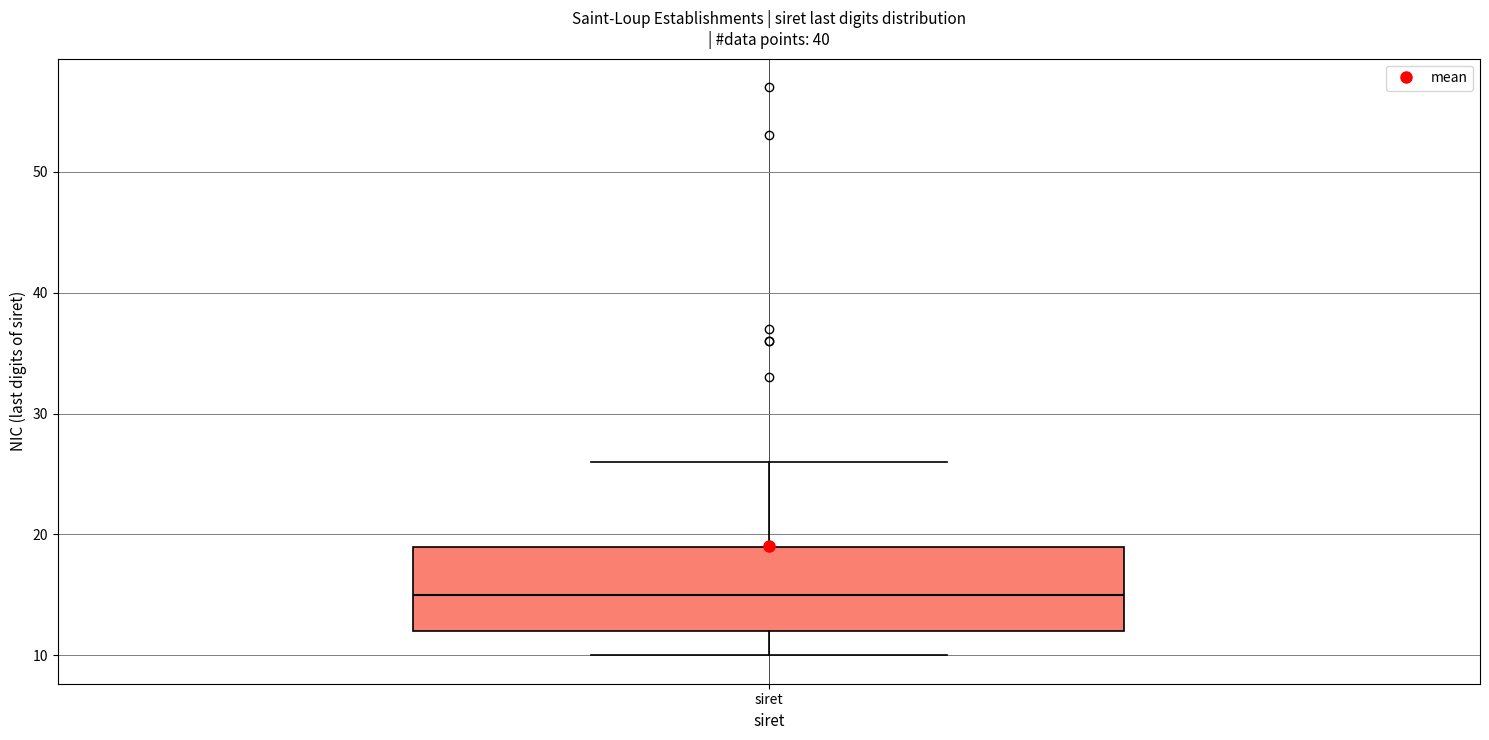

Read this box plot against the y-axis: the position of the median line, the range covered by the box, and the ends of both whiskers. The values are not printed on the chart, so give them approximately, as read against the axis.

median 15, box 12 to 19, whiskers 10 to 26